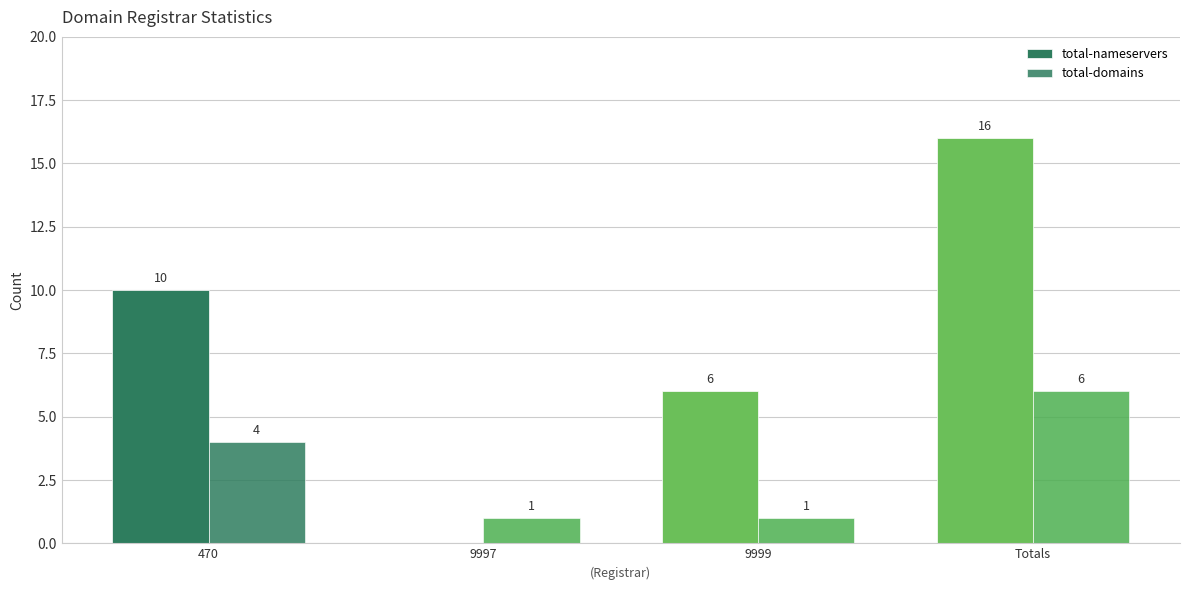

Which series has the largest range (max minus min)?

total-nameservers